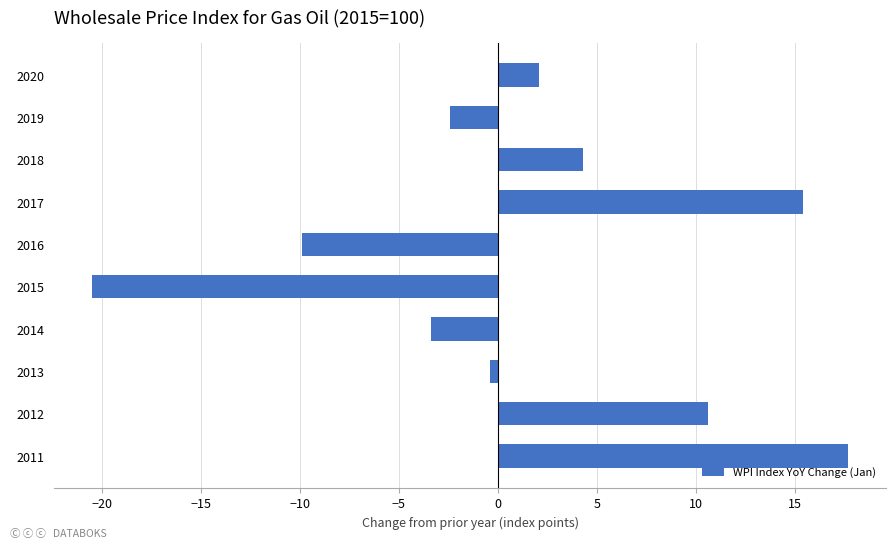

What is the ratio of the value at 2017 to the value at 2020?

7.3